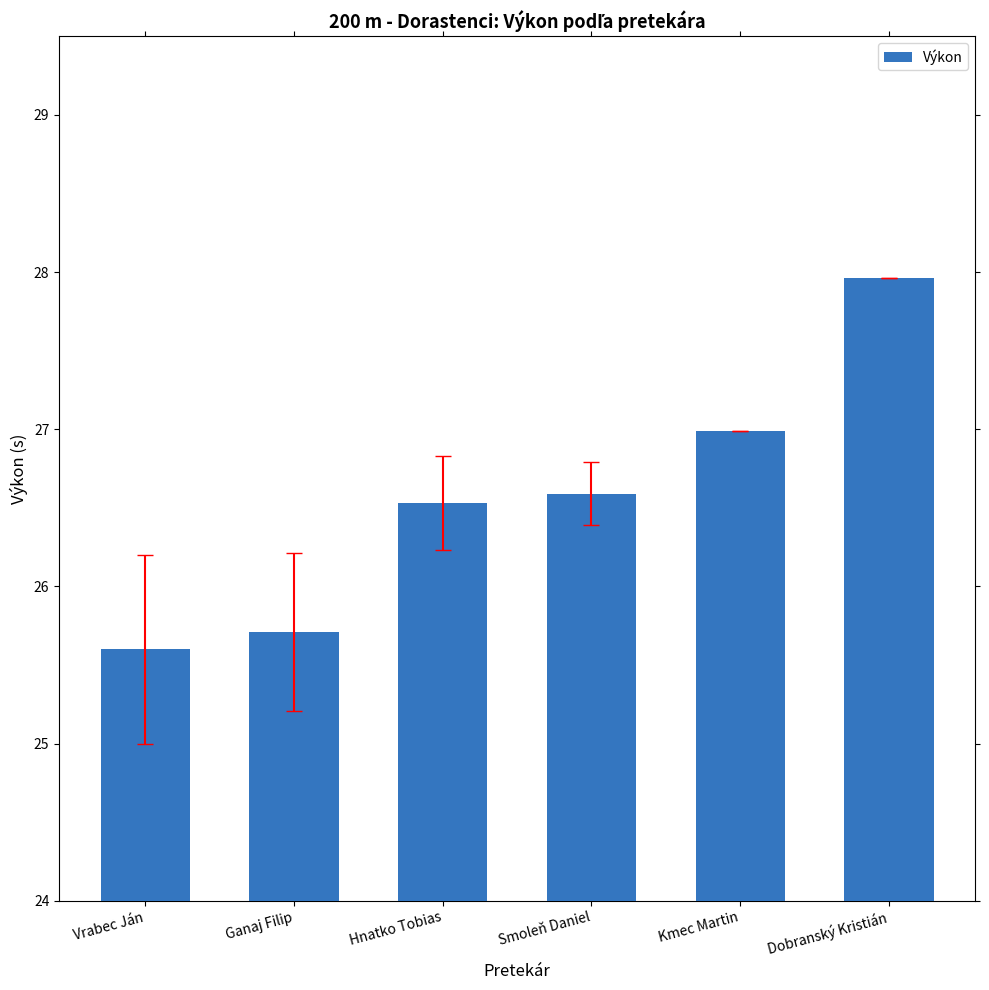

Rank the categories by value from highest to lowest.

Dobranský Kristián, Kmec Martin, Smoleň Daniel, Hnatko Tobias, Ganaj Filip, Vrabec Ján